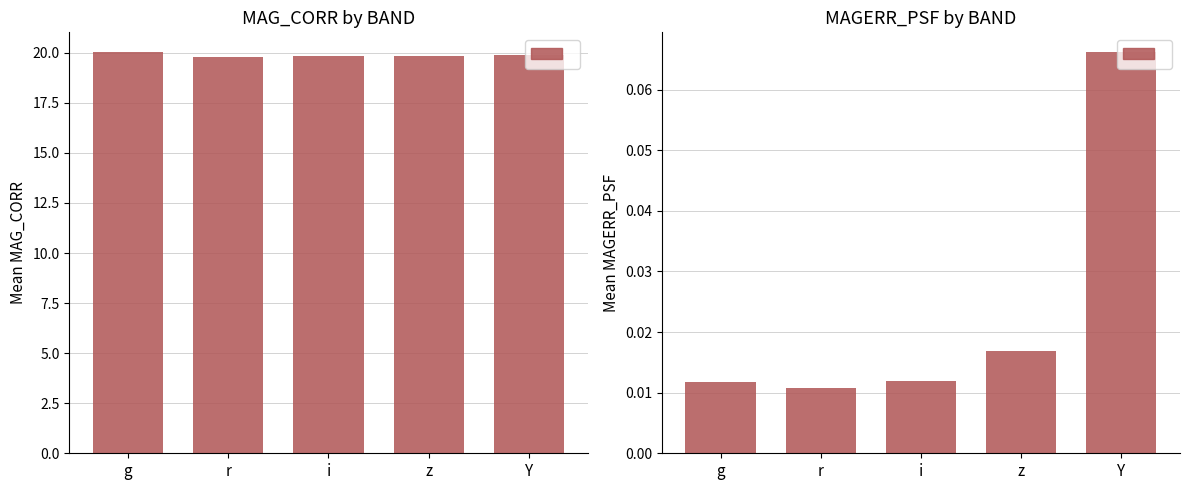

Is it true that MAG_CORR equals 20.0 at g?

True